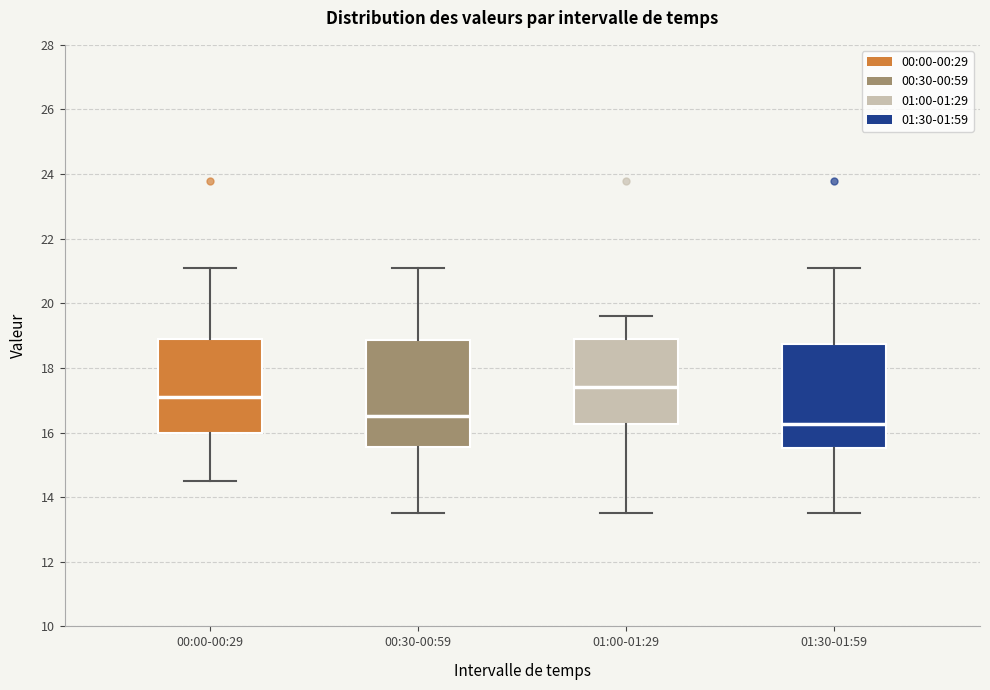

Which box has the highest median line?

01:00-01:29